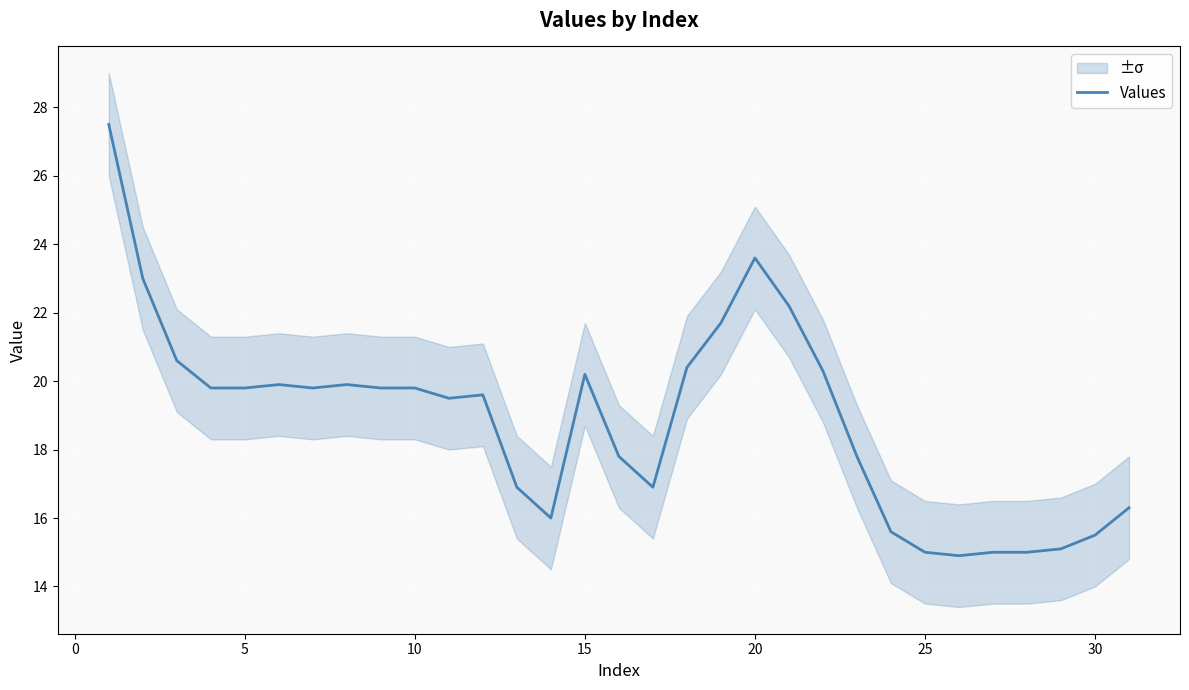

How many distinct data groups are displayed?

1